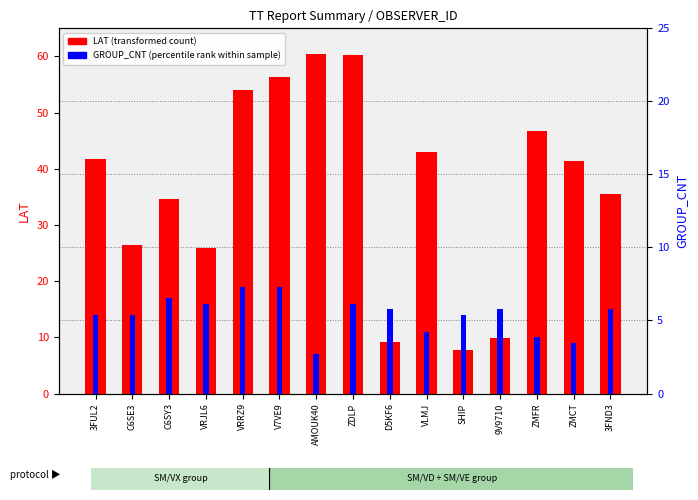

What is the lowest value of the LAT (transformed count) series?

7.8